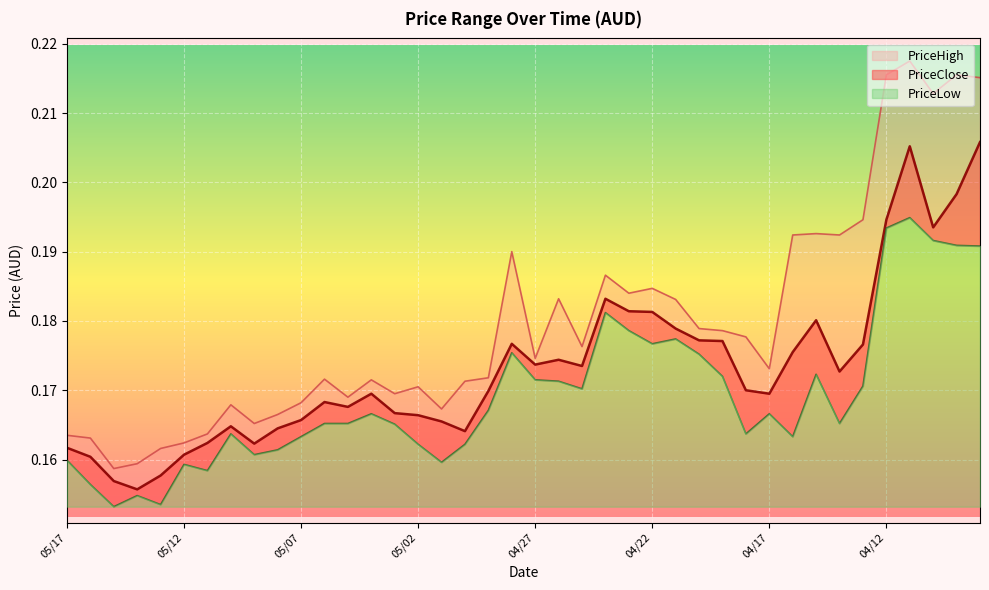

What are all the series names shown in the legend?

PriceLow, PriceClose, PriceHigh